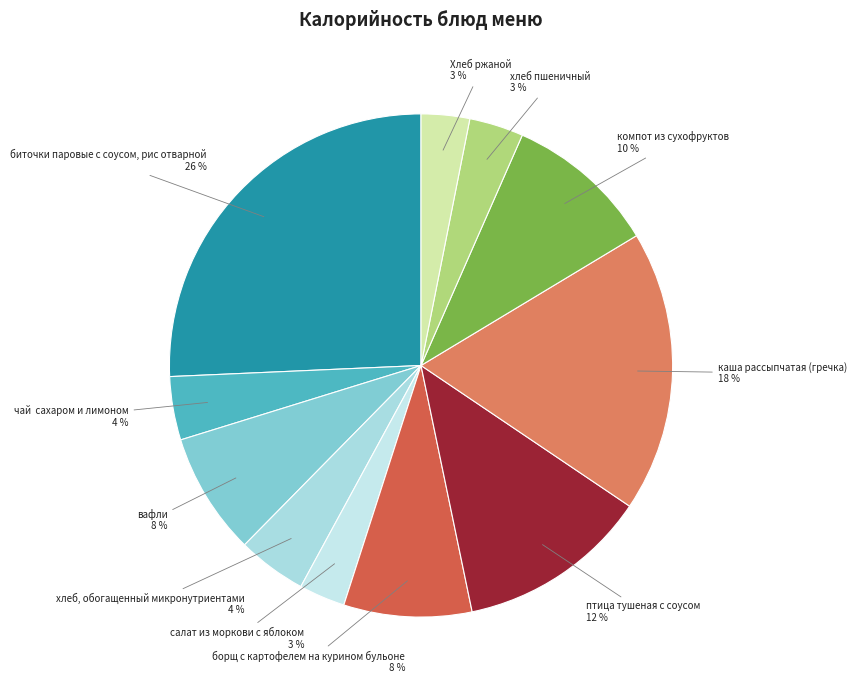

Is there any slice that represents more than half of the pie?

No